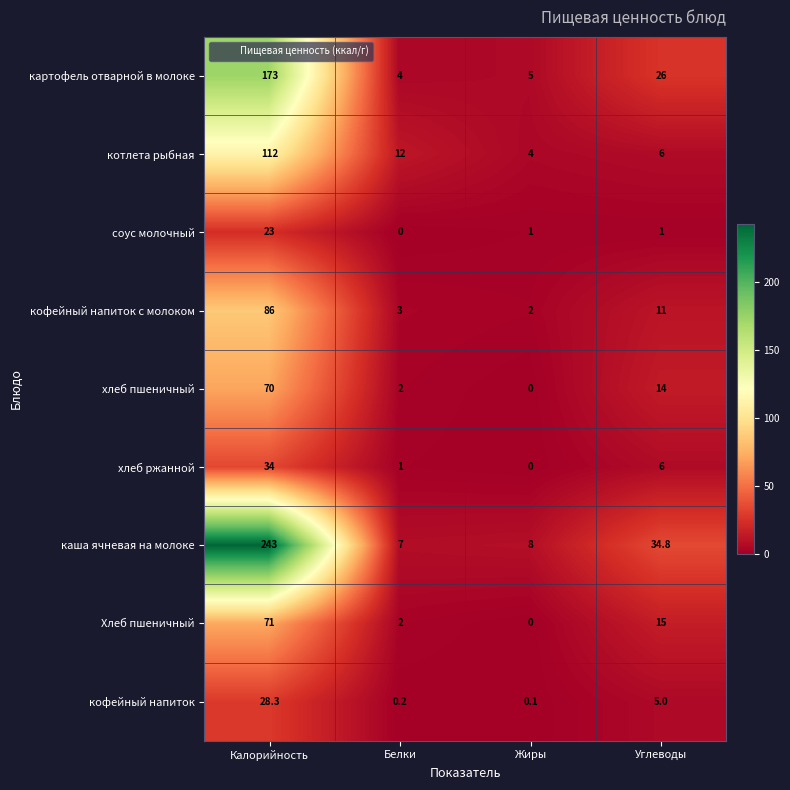

What is the average value of the картофель отварной в молоке series?

52.0